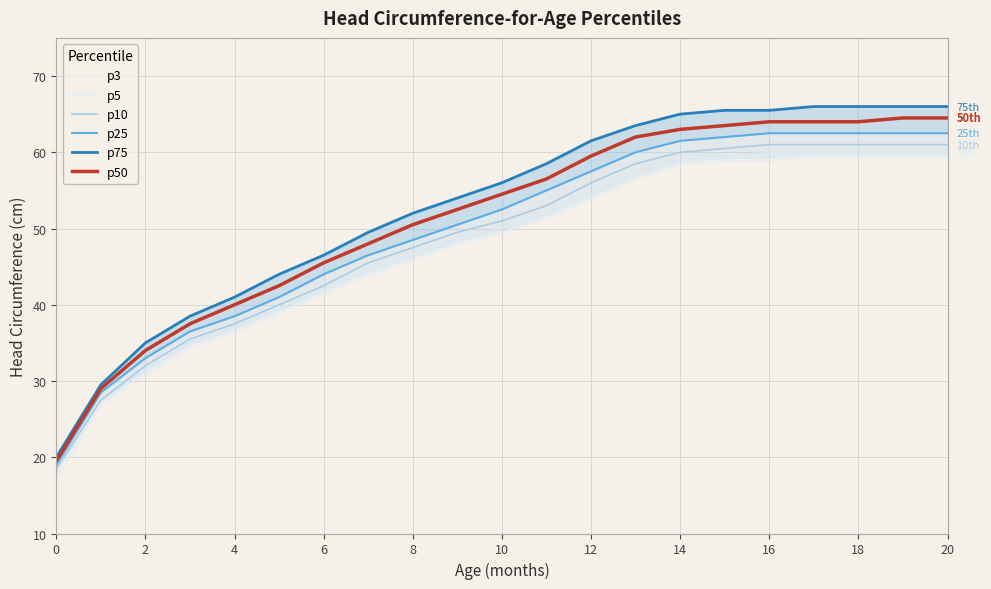

The p50 series shows 61.3 at 6. True or false?

False